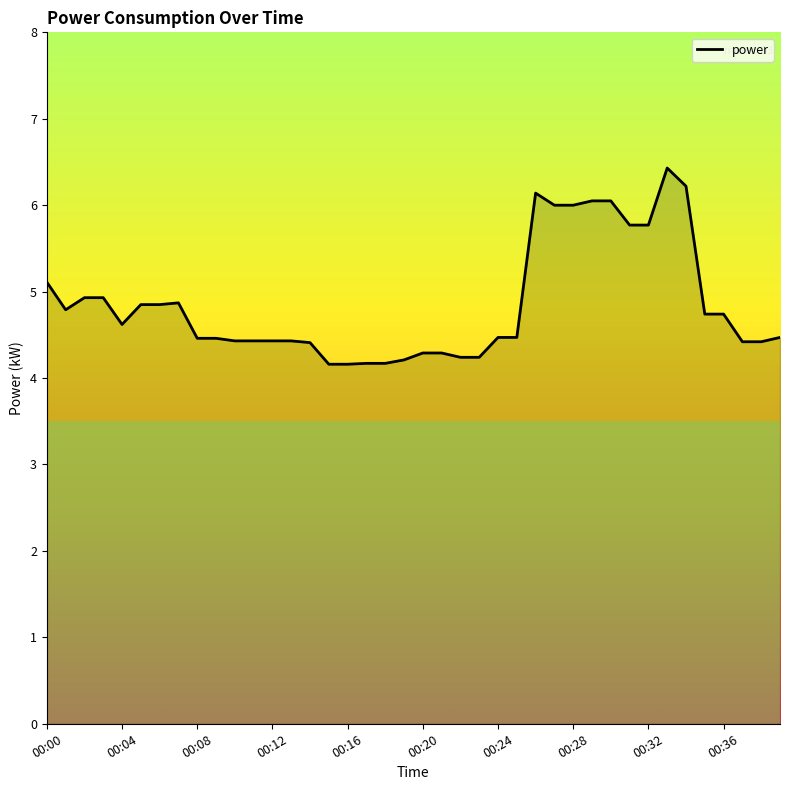

What is the smallest value displayed?

4.2